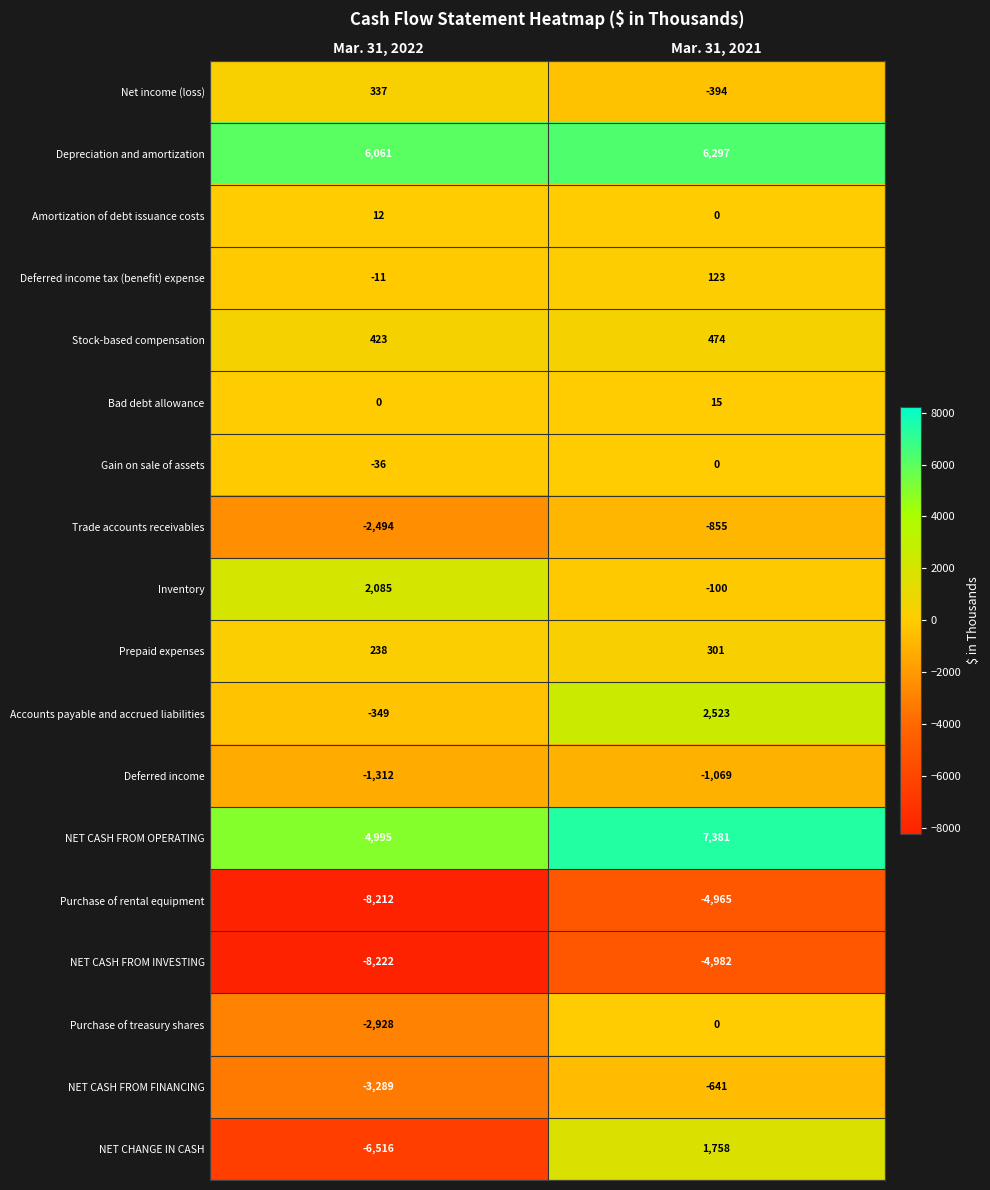

What is the total value across all series at Mar. 31, 2022?

-19218